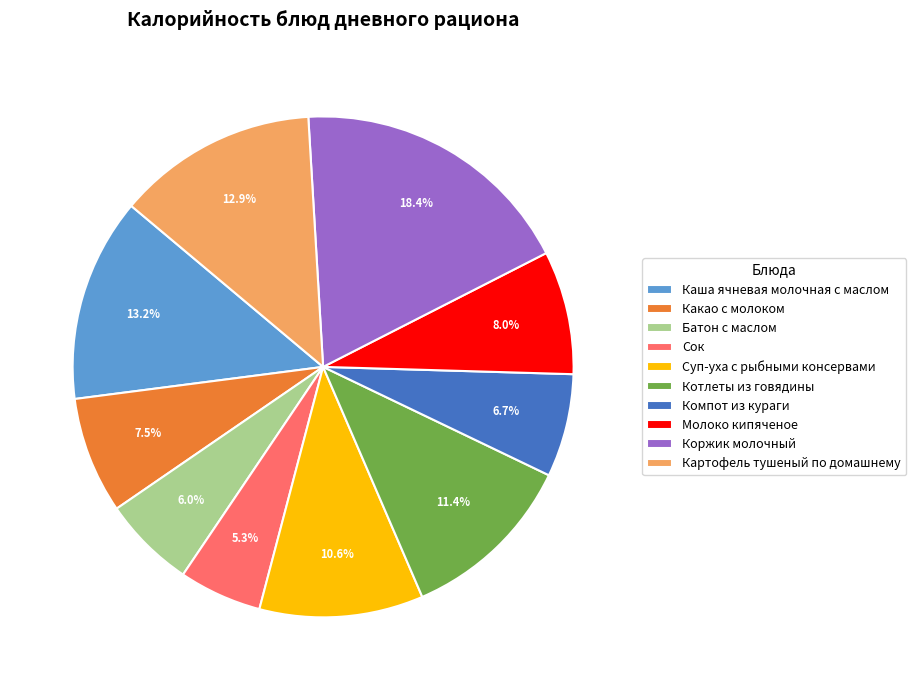

To the nearest percent, what percentage of the pie is Сок?

5%